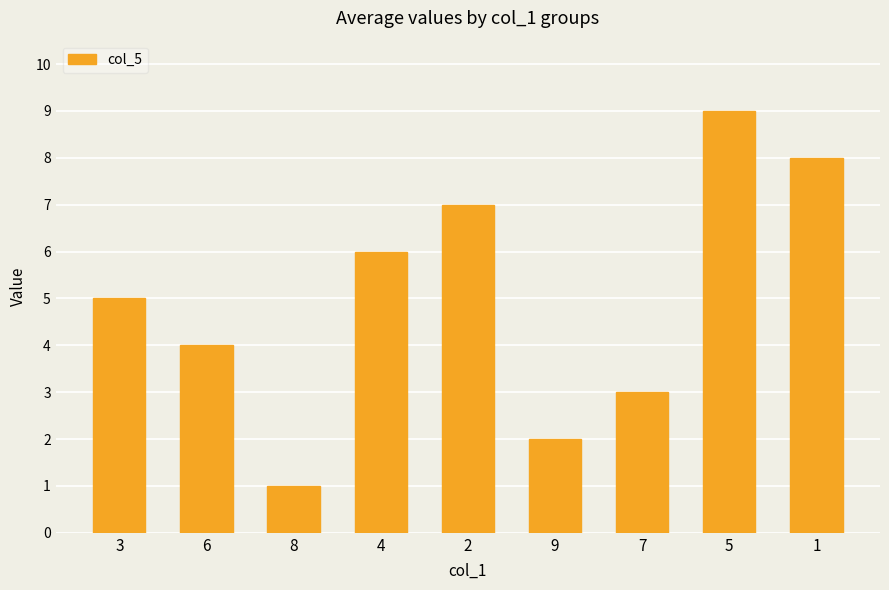

Rank the categories by value from highest to lowest.

5, 1, 2, 4, 3, 6, 7, 9, 8